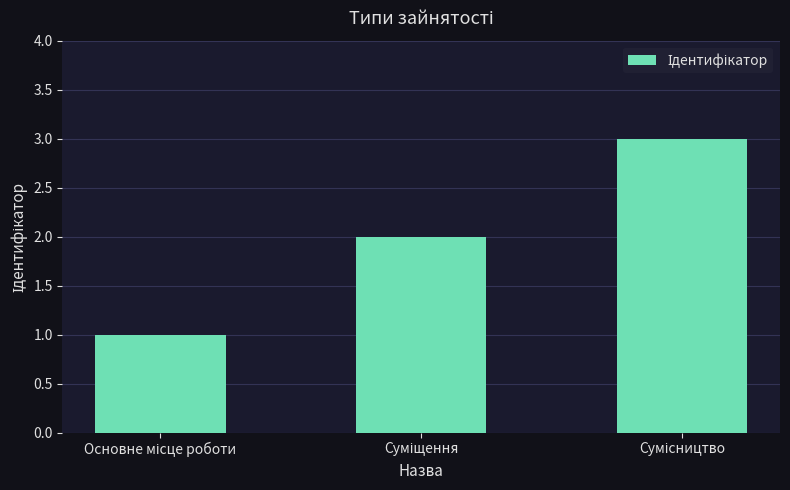

What is the sum of all values?

6